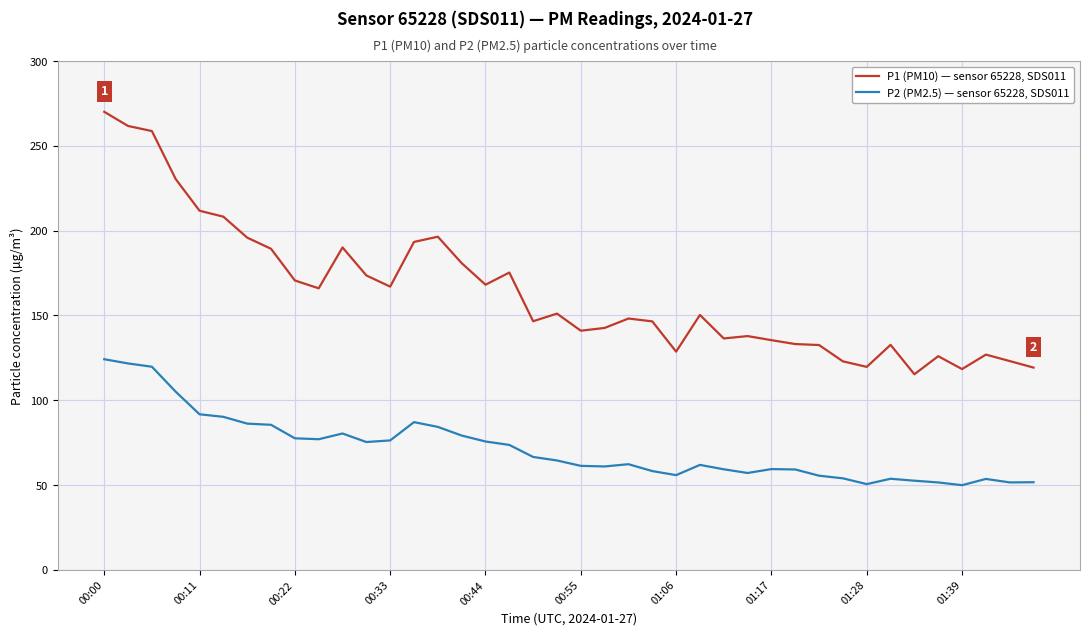

True or false: P1 (PM10) — sensor 65228, SDS011 and P2 (PM2.5) — sensor 65228, SDS011 cross at least once.

False